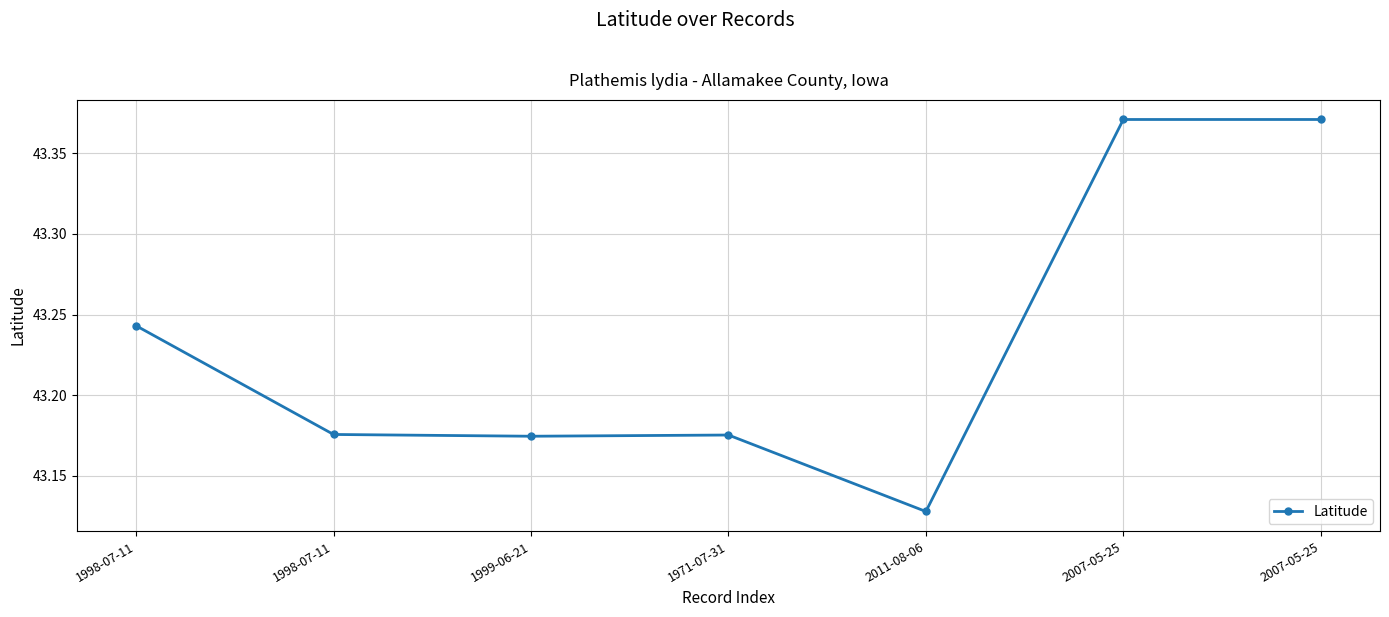

Reading left to right, what are all the values shown in this chart?

1998-07-11=43.2	1998-07-11=43.2	1999-06-21=43.2	1971-07-31=43.2	2011-08-06=43.1	2007-05-25=43.4	2007-05-25=43.4